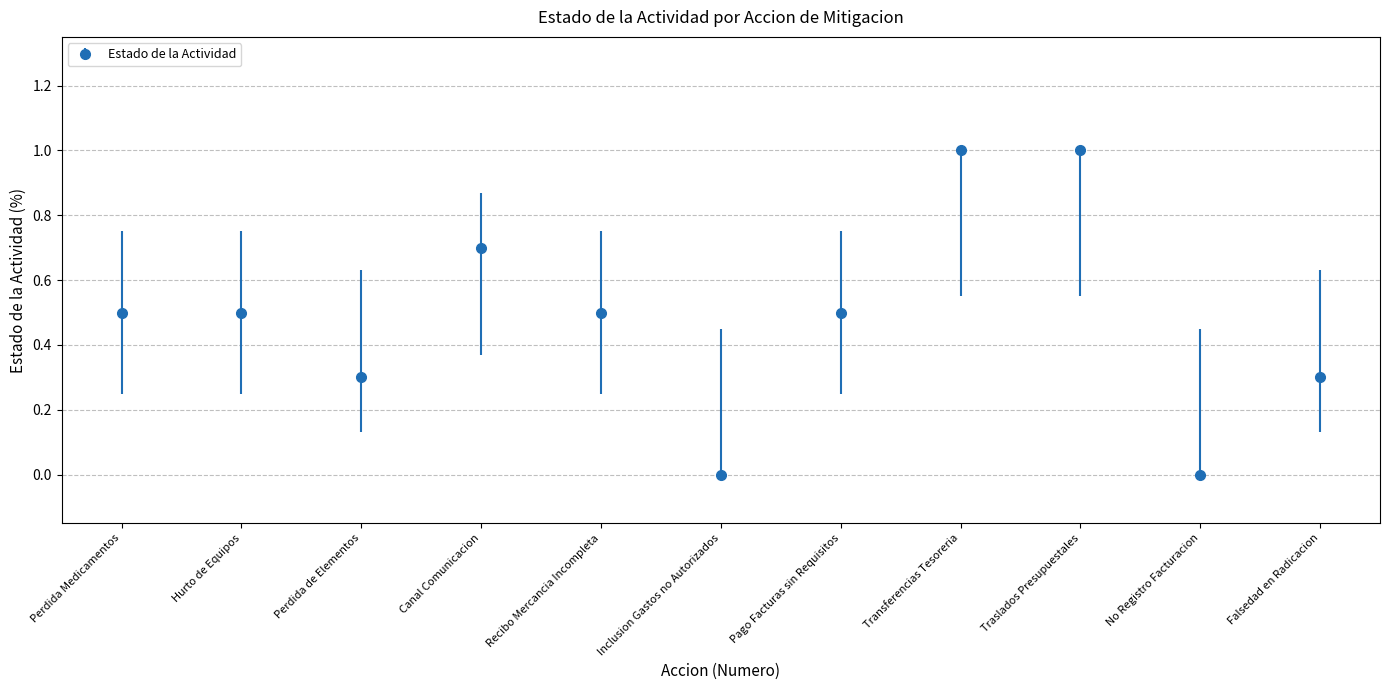

Between Pago Facturas sin Requisitos and No Registro Facturacion, which is larger?

Pago Facturas sin Requisitos